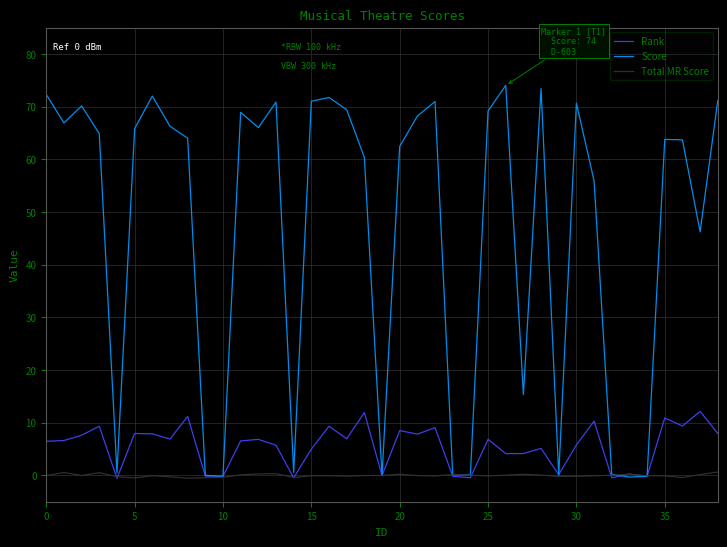

At which label is Rank closest to 5?

15